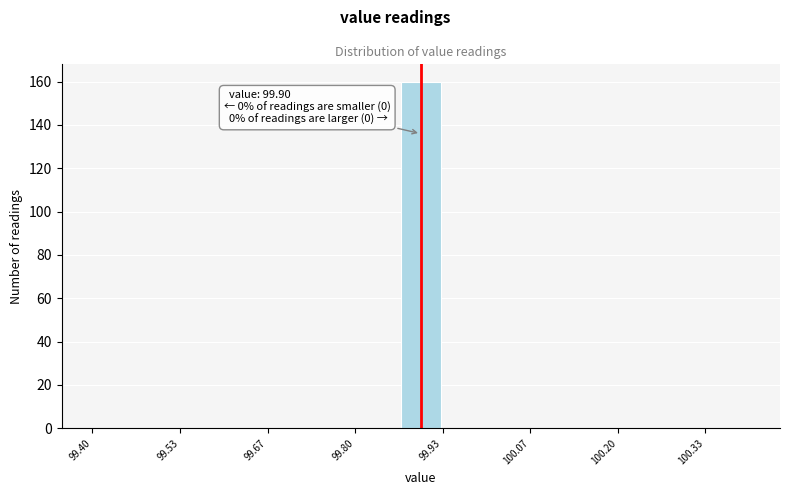

Read against the x-axis, roughly where is the centre of the tallest bar?

99.90